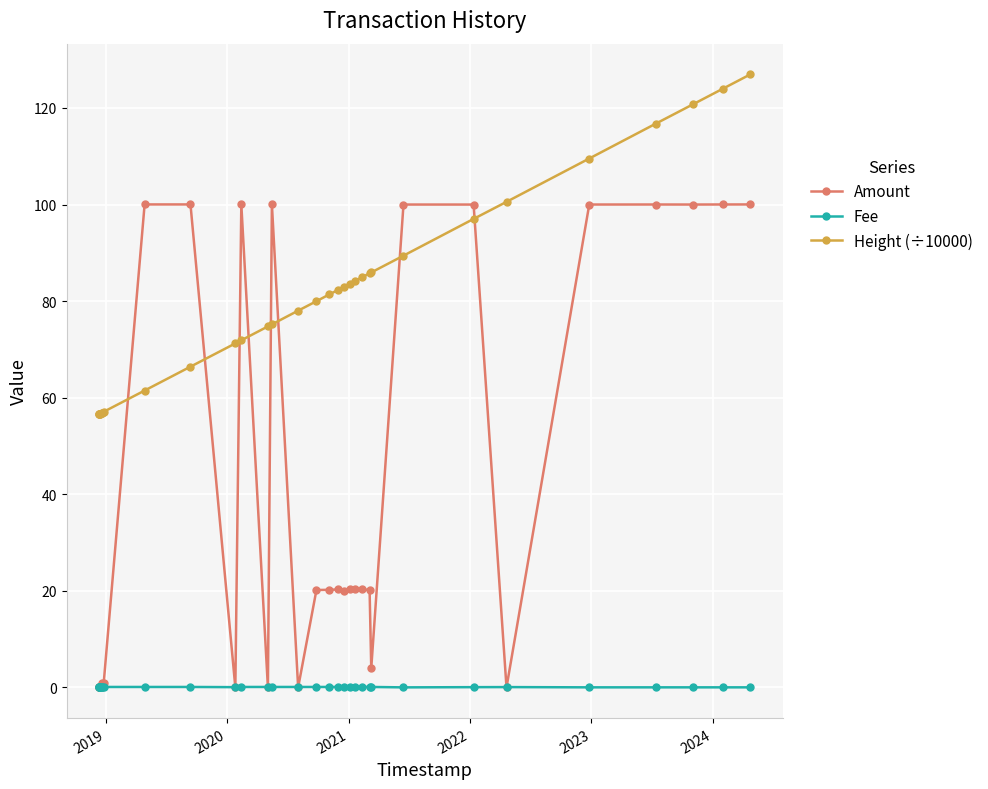

True or false: Height (÷10000) and Amount cross at least once.

True